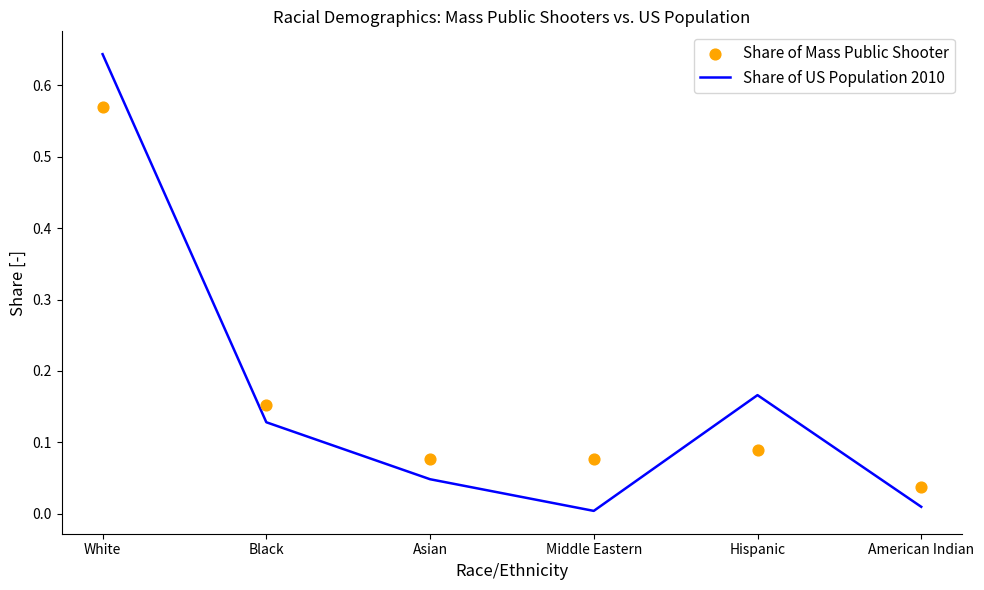

At how many categories does at least one series exceed 0?

6